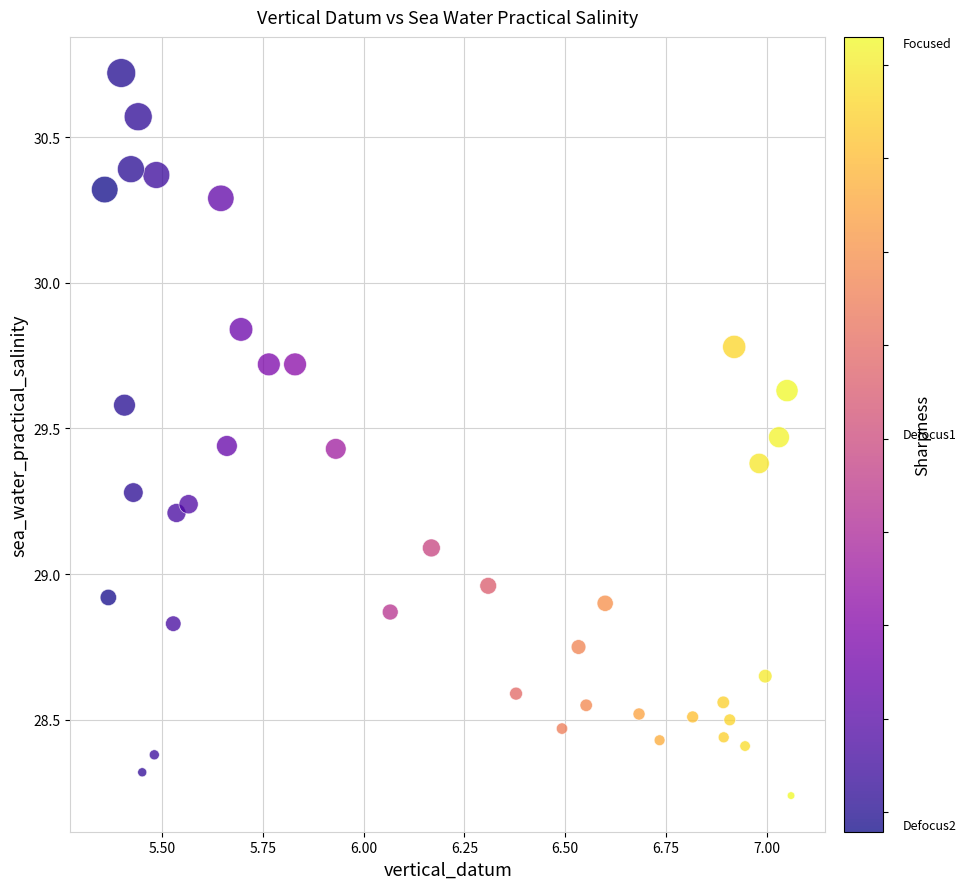

What is the range of Y values (max minus min)?

2.5